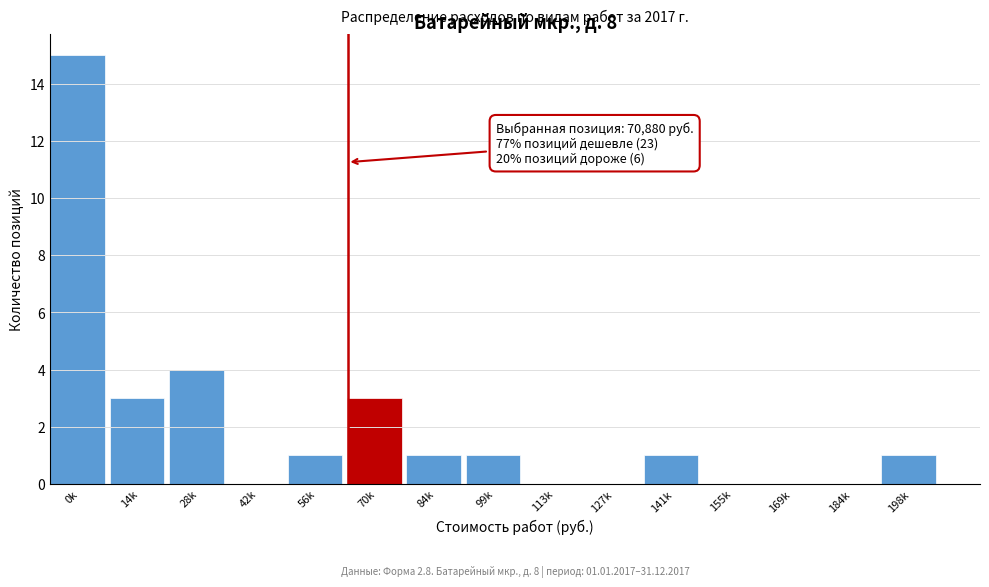

Reading right to left, extract all data points from this chart.

198k=1	184k=0	169k=0	155k=0	141k=1	127k=0	113k=0	99k=1	84k=1	70k=3	56k=1	42k=0	28k=4	14k=3	0k=15